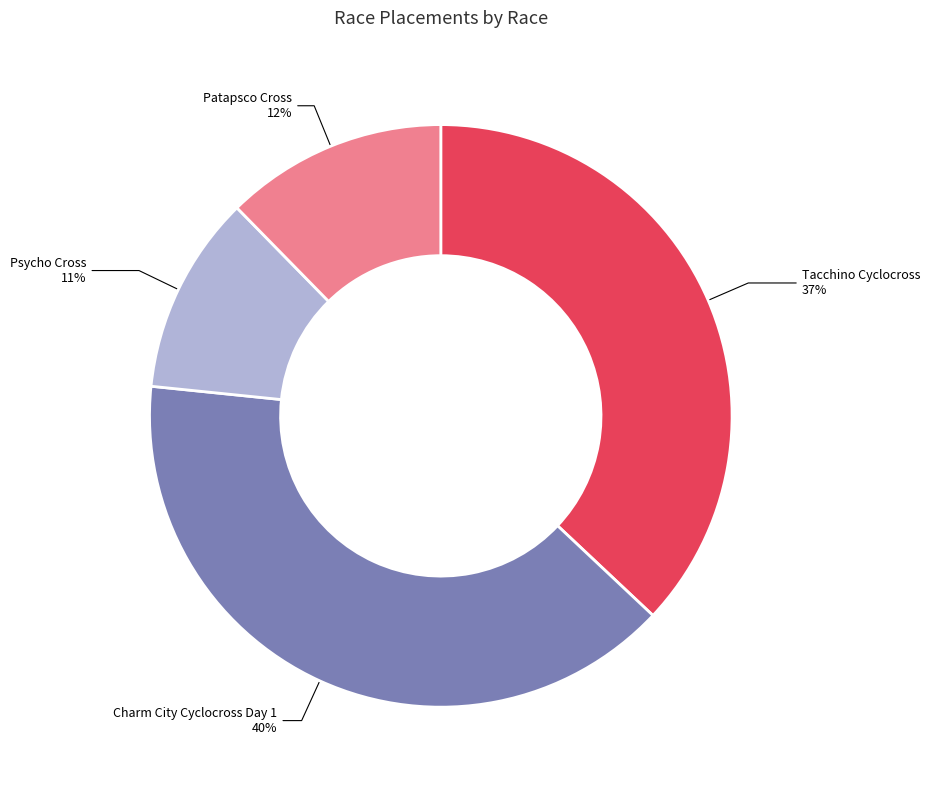

Is there any slice that represents more than half of the pie?

No